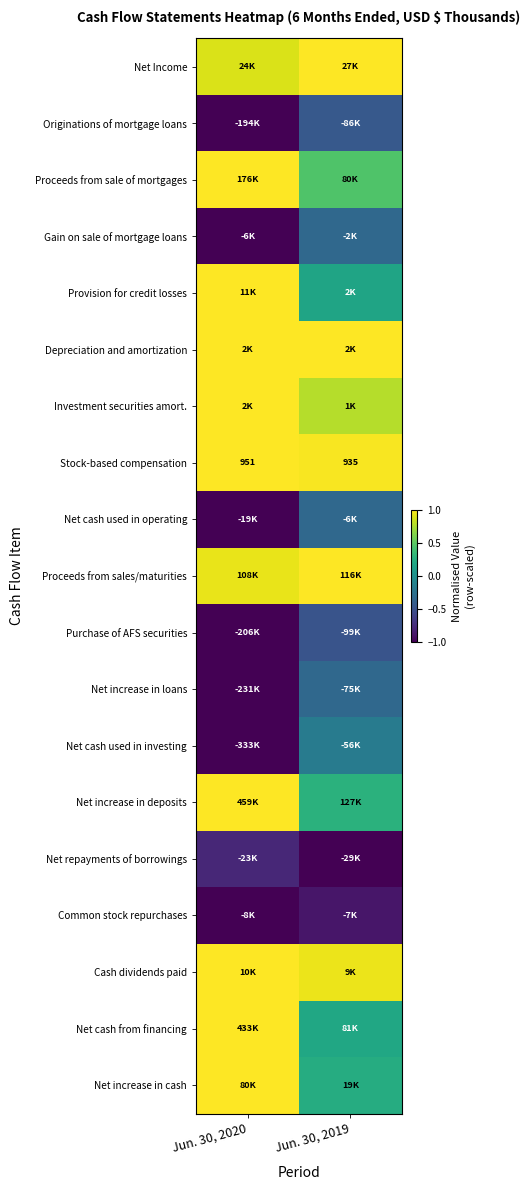

How many Proceeds from sales/maturities values are between 0 and 1?

2